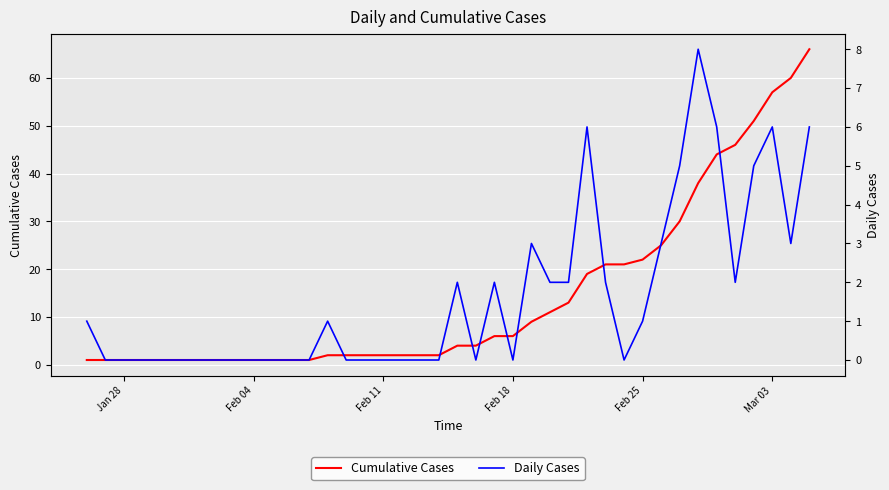

True or false: Cumulative Cases has a value of 6 at Feb 18.

True